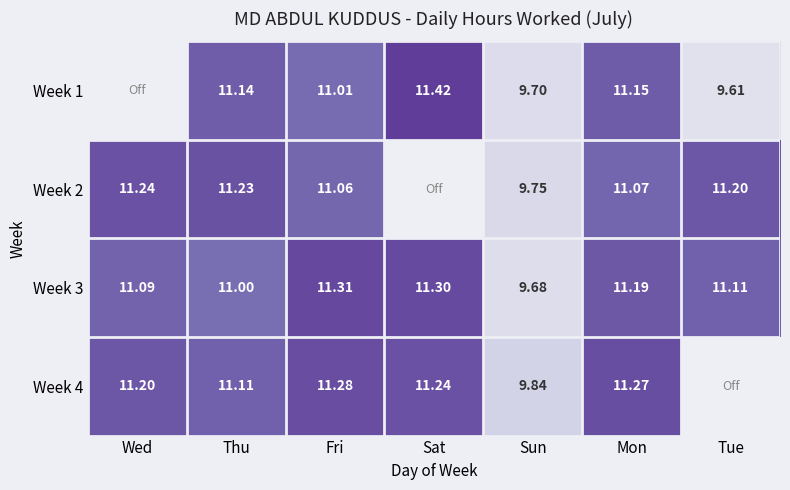

Where does the Week 1 series first go above 9?

Thu